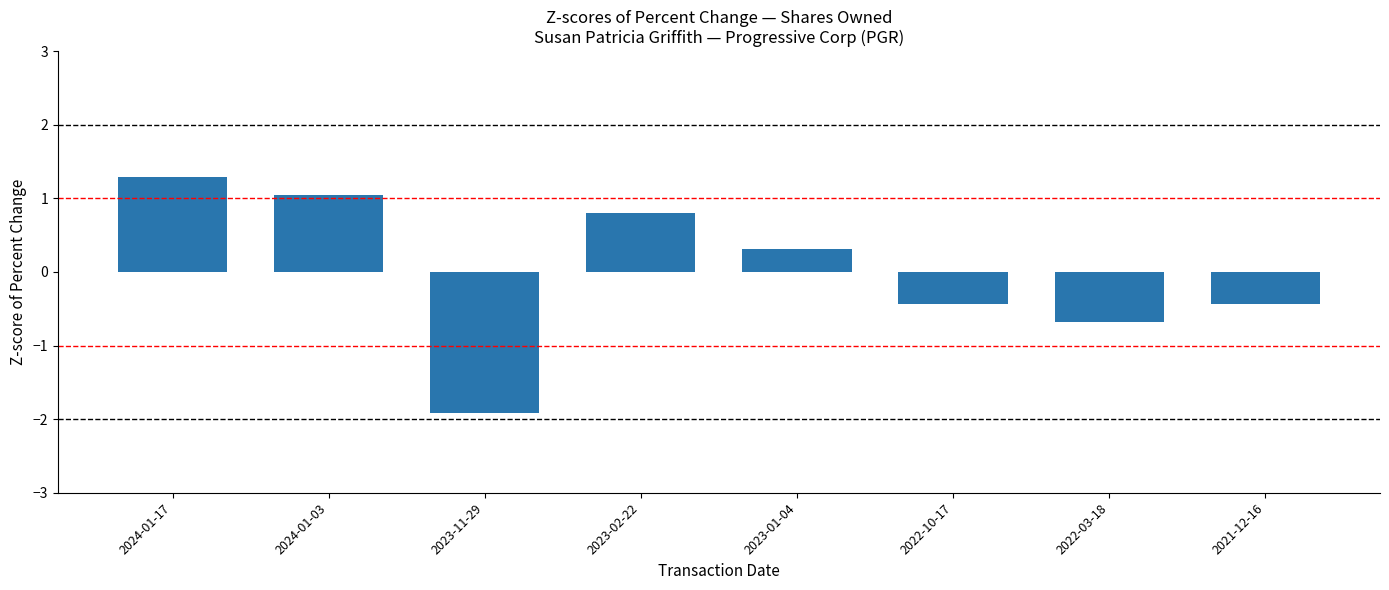

True or false: the data shows 0.8 at 2023-02-22.

True